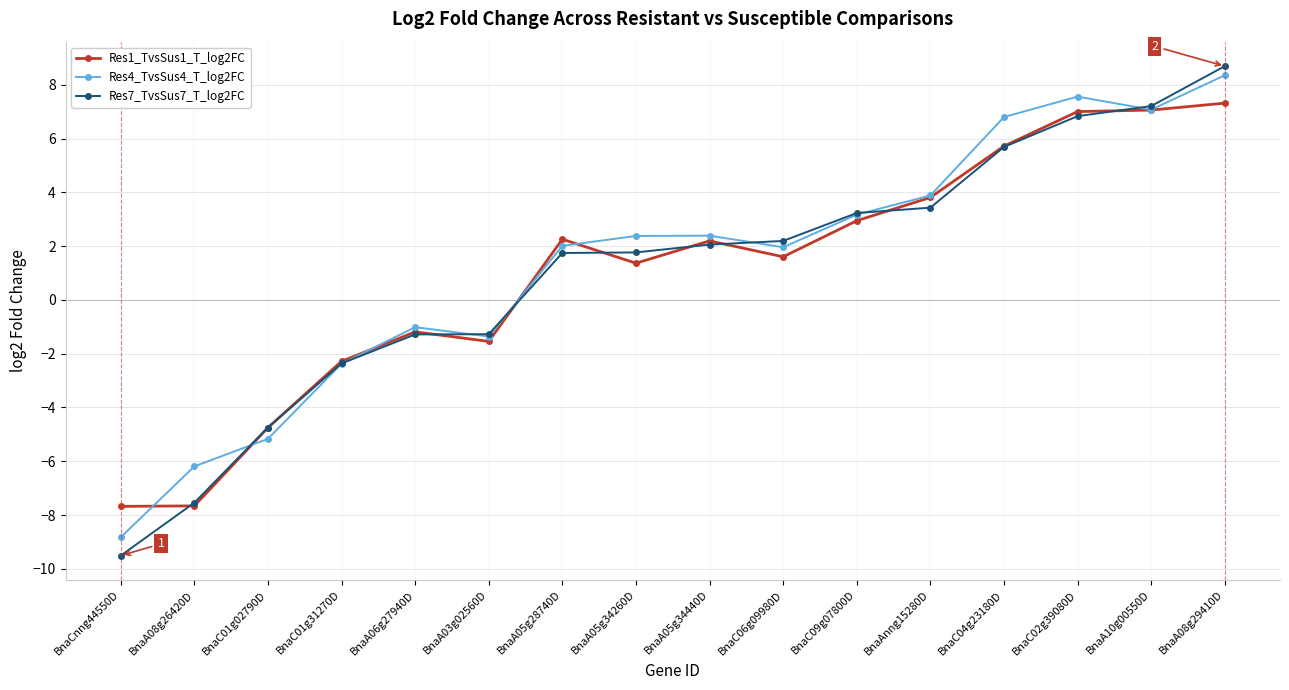

What is the spread (max minus min) of values at BnaA08g29410D?

1.4